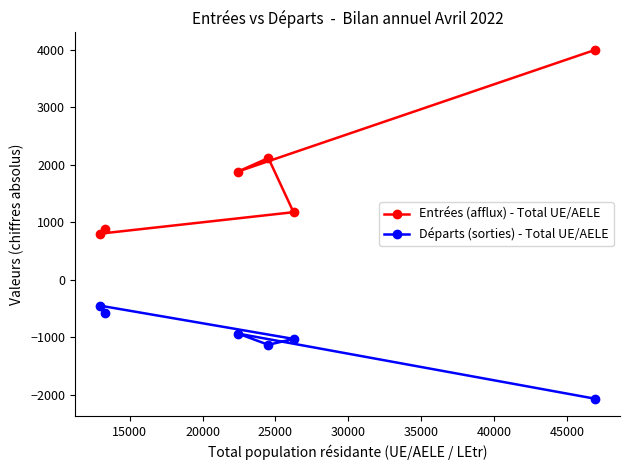

What is the smallest value displayed?

-2073